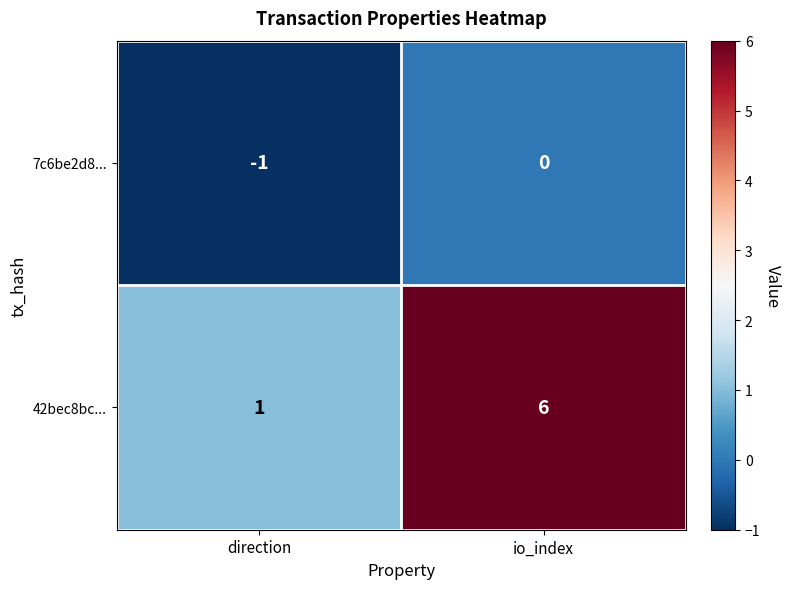

At which category is the sum across all series the highest?

io_index